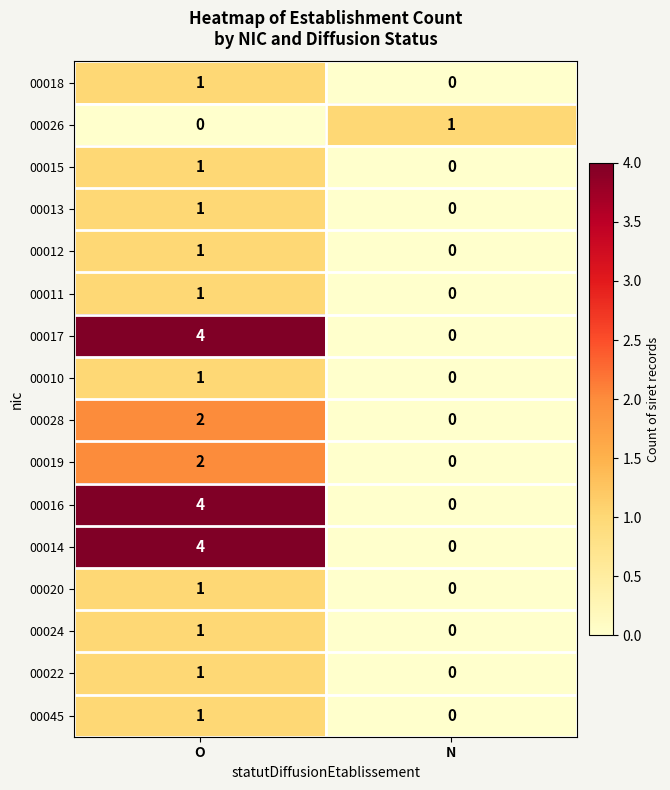

At which label is 00015 closest to 0?

N